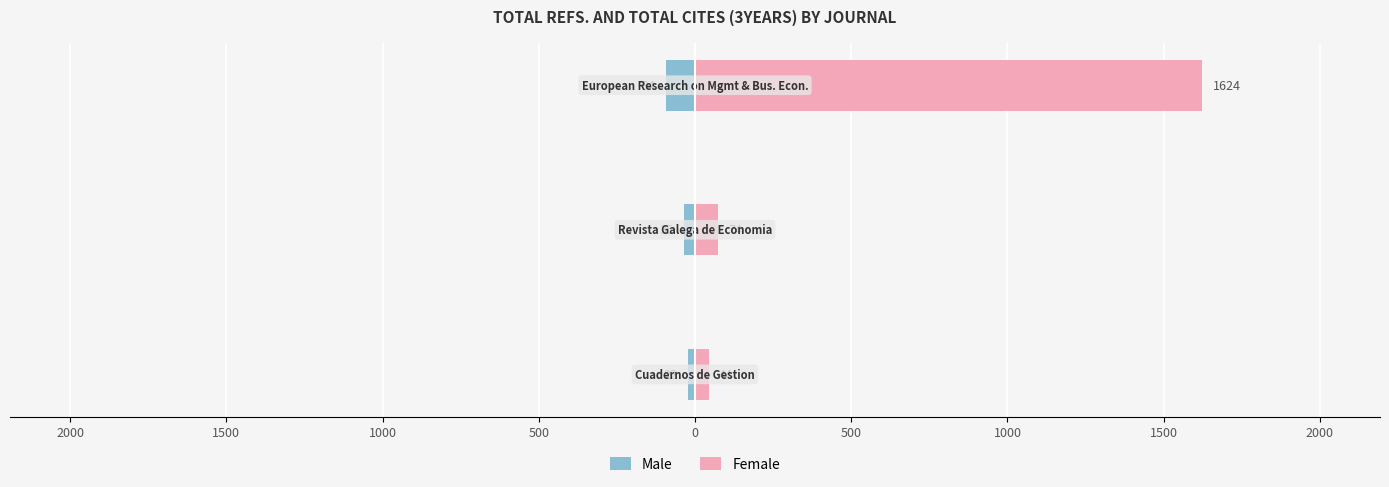

Reading left to right, transcribe all the data shown in this chart.

Male: 2500=-22	2000=-35	1500=-94
Female: 2500=44	2000=74	1500=1624